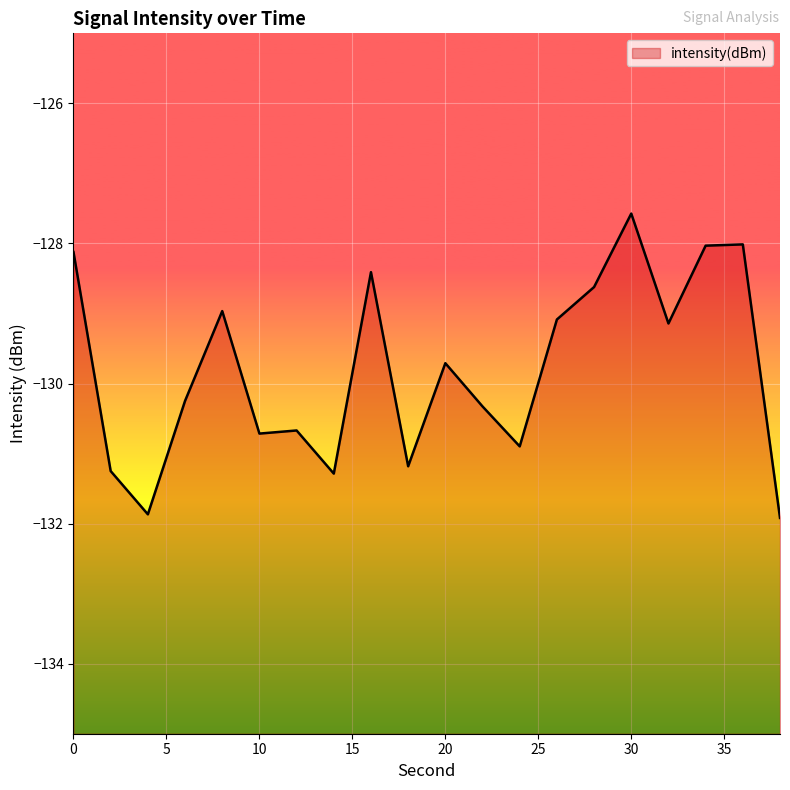

What is the change in value from 0 to 36?

+0.1